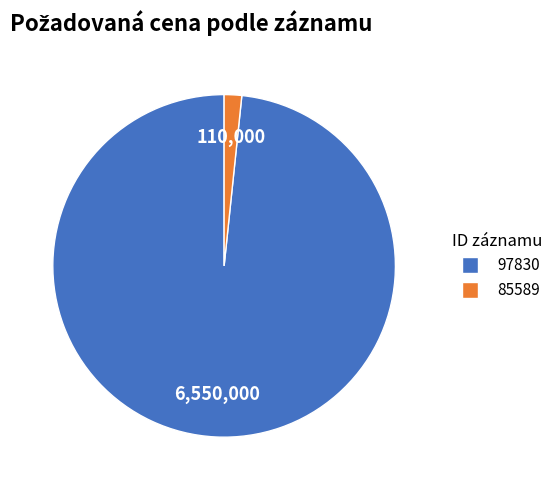

Combined, do 97830 and 85589 account for over 50%?

Yes